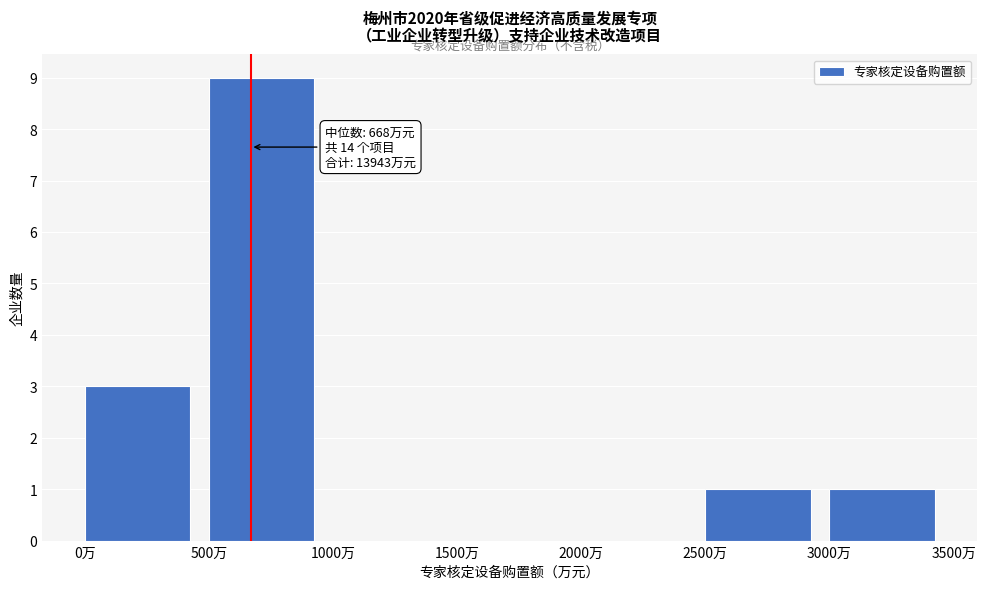

Over which range of the x-axis is the bar tallest?

500 to 1000